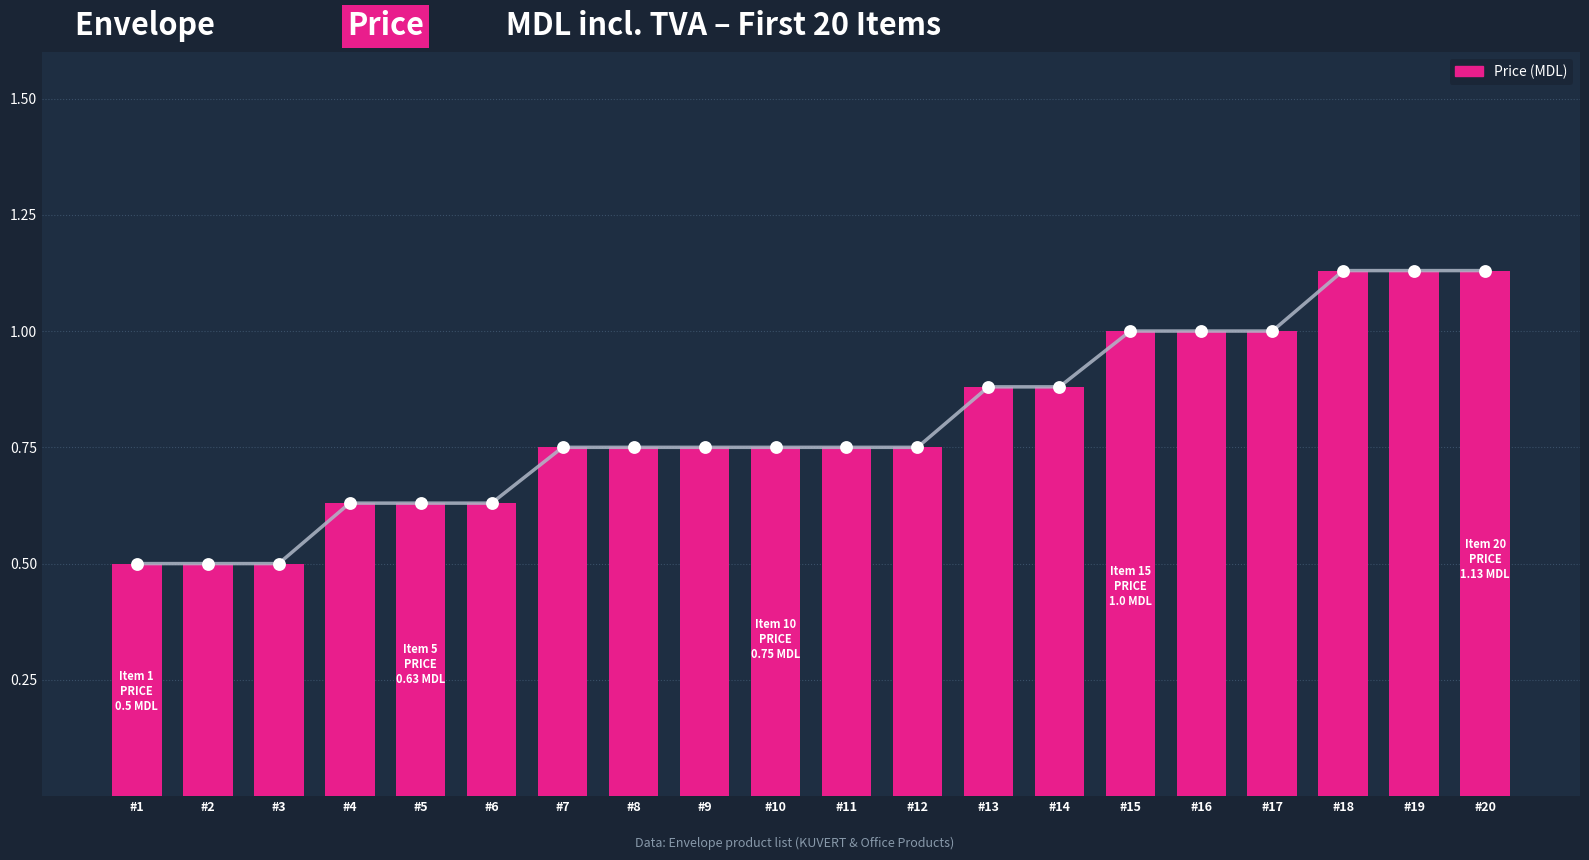

Approximately how many times larger is the value at #4 compared to #19?

0.6